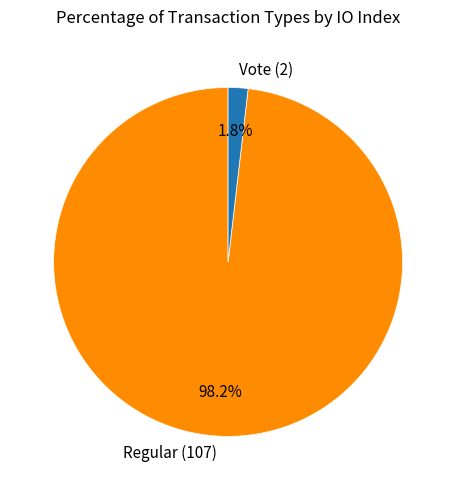

To the nearest percent, what percentage of the pie is Regular (107)?

98%